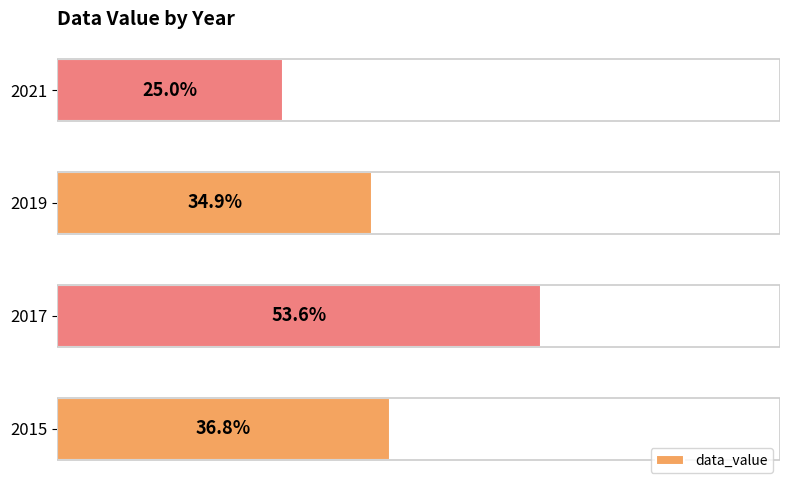

Rank the categories by value from lowest to highest.

2021, 2019, 2015, 2017